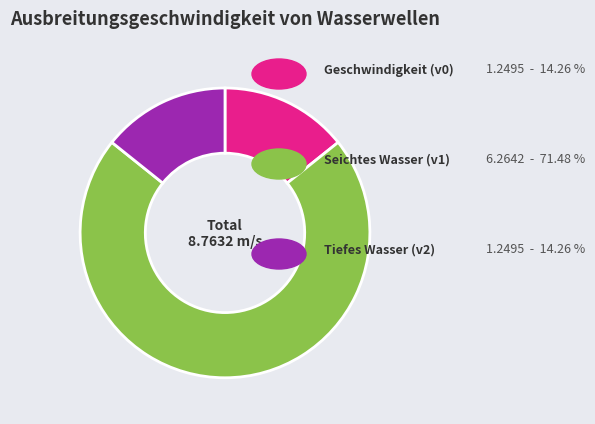

Does any single category account for the majority?

Yes